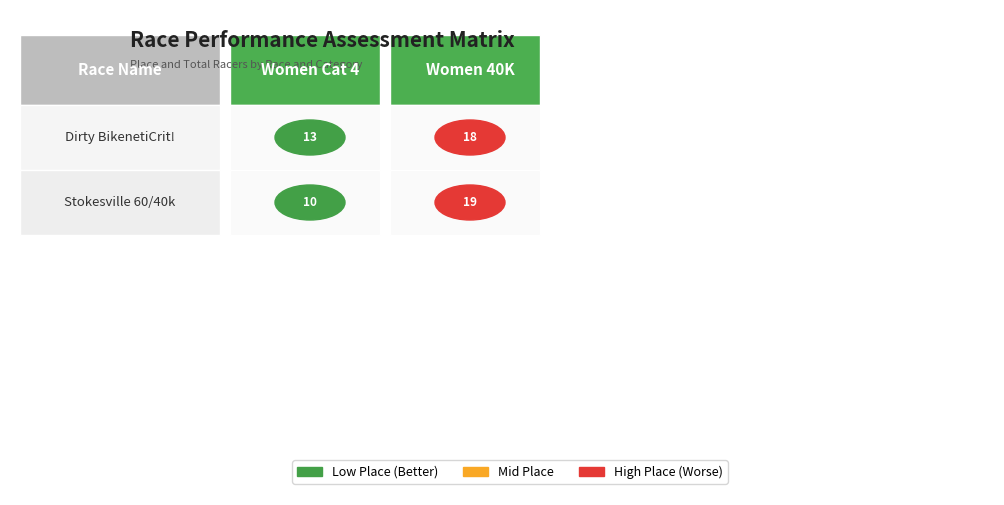

Reading left to right, transcribe all the data shown in this chart.

Dirty BikenetiCrit!: 13	18
Stokesville 60/40k: 10	19